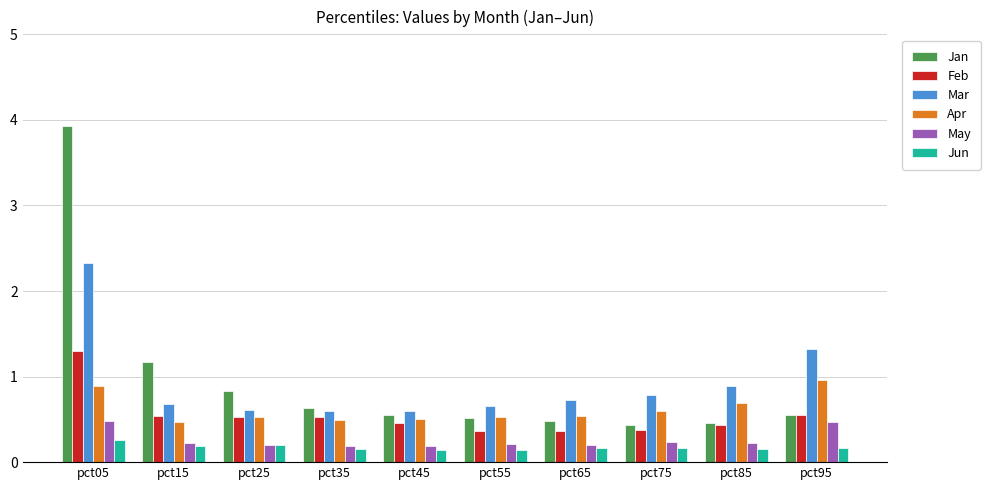

Does the chart contain stacked bars?

No